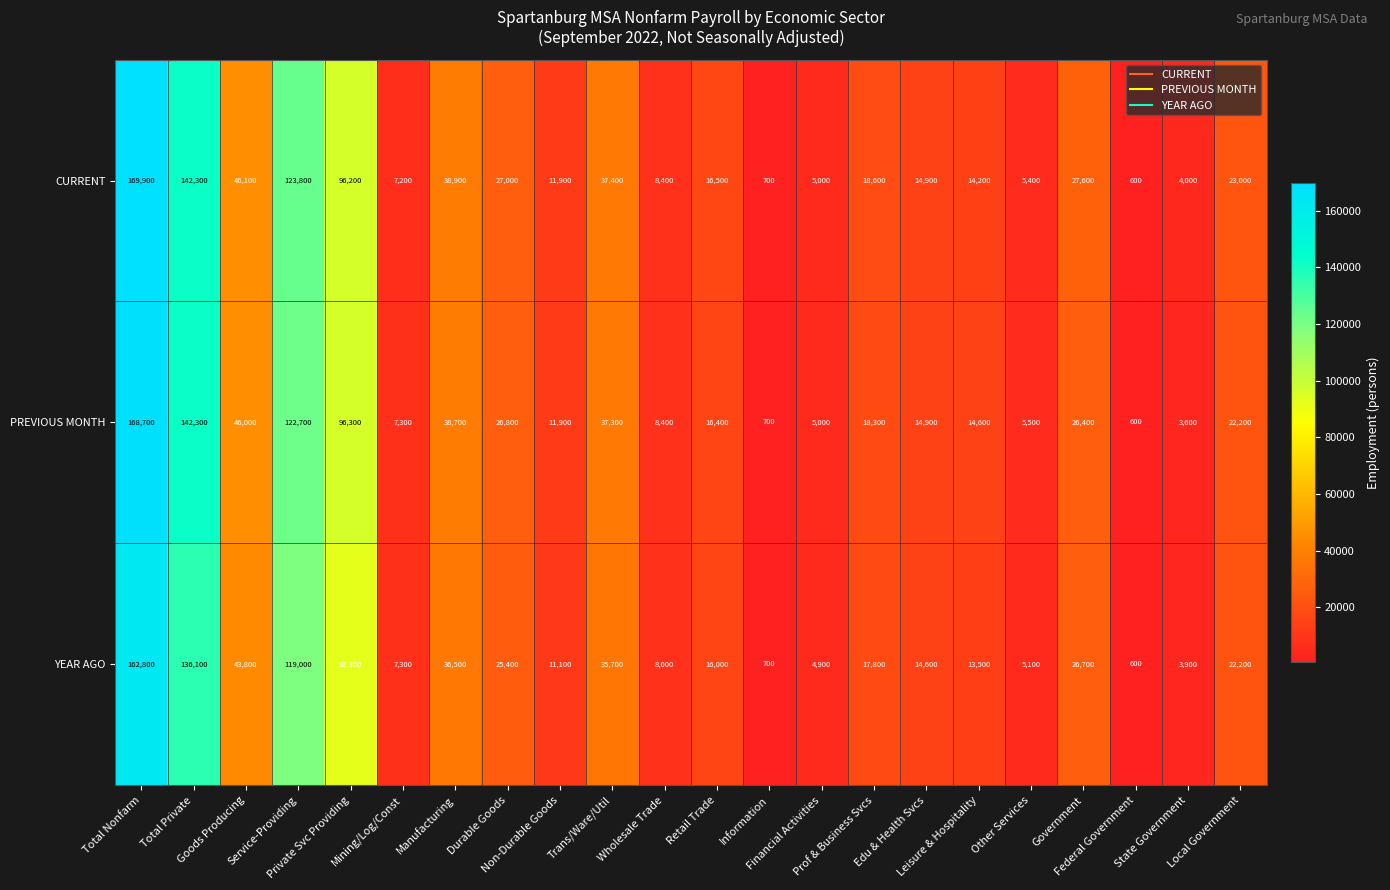

How many data points does each series have?

22